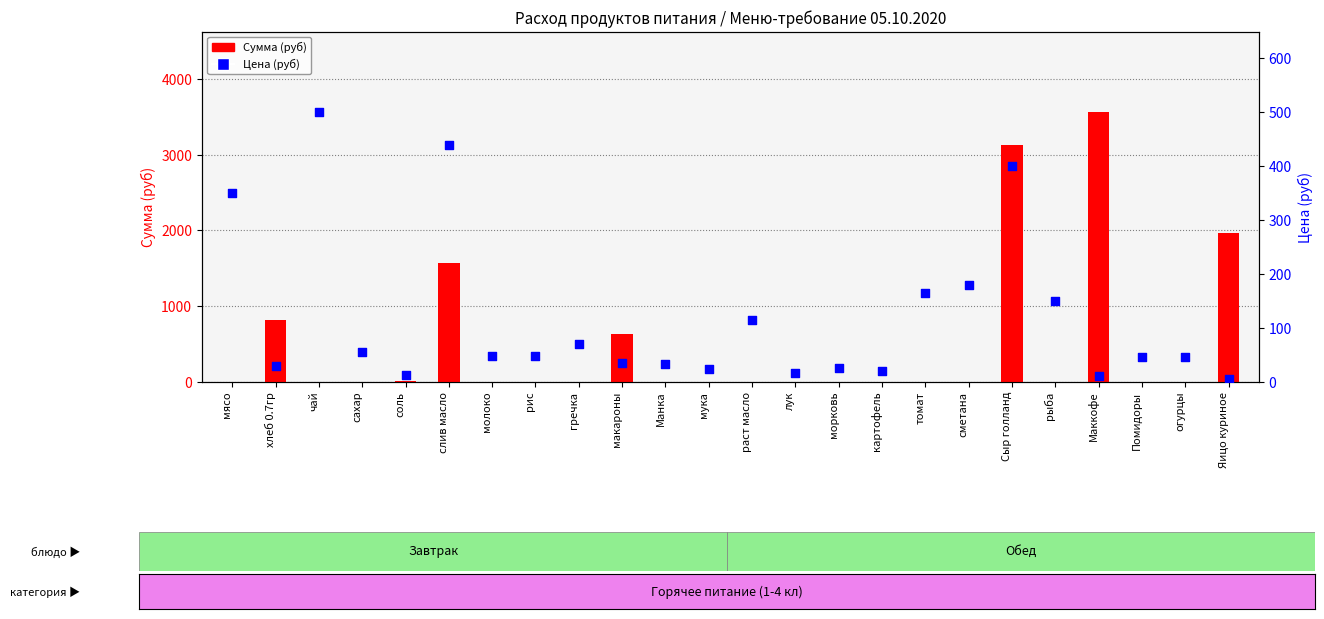

Which series contains the lowest Y value?

Сумма (руб)